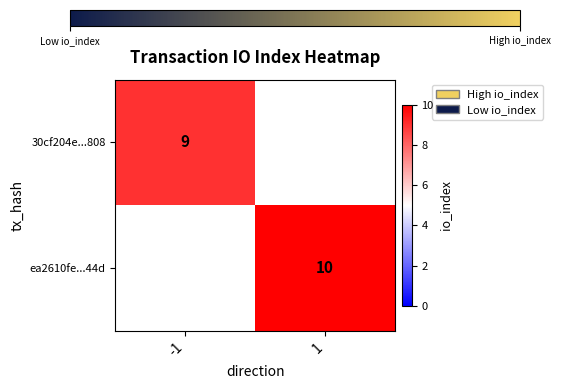

At which category does the chart reach its peak across all series?

1